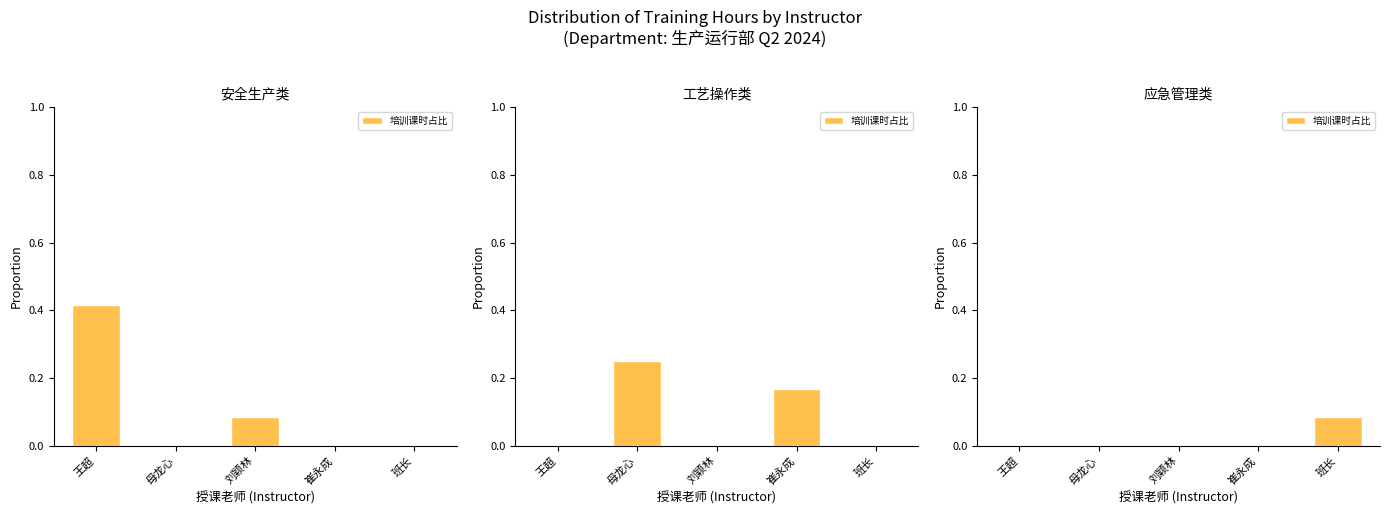

True or false: the data shows 0.0 at 母龙心.

True